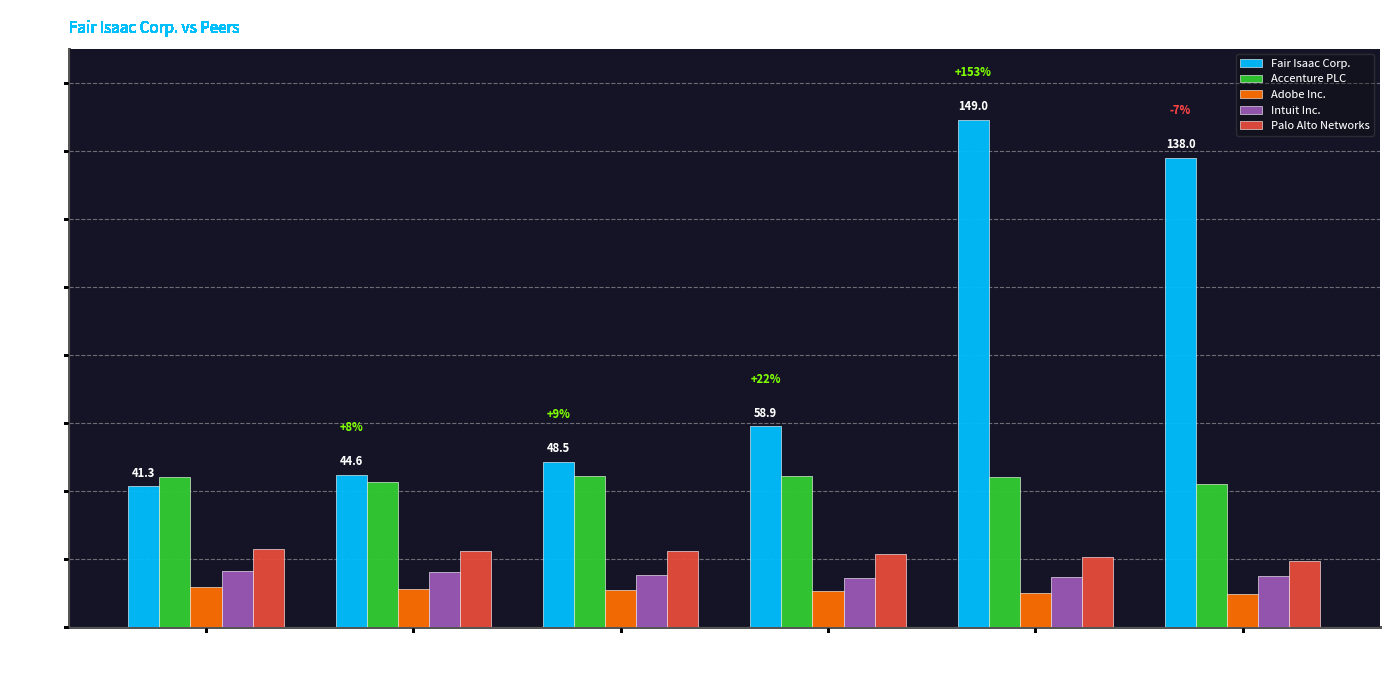

What is the difference between the maximum and minimum values in the Adobe Inc. series?

2.1